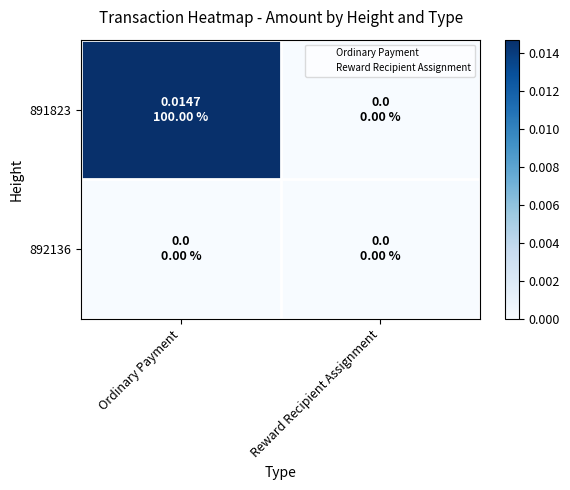

Rank the series by their average value, from highest to lowest.

891823, 892136